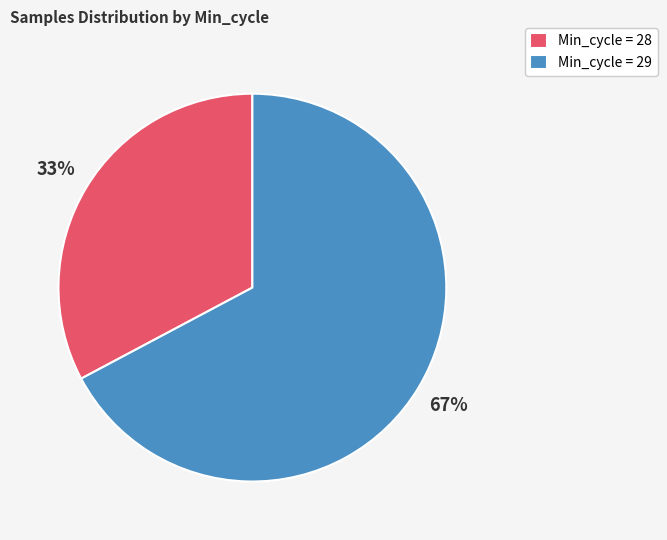

True or false: Min_cycle = 29 accounts for 77% of the total.

False